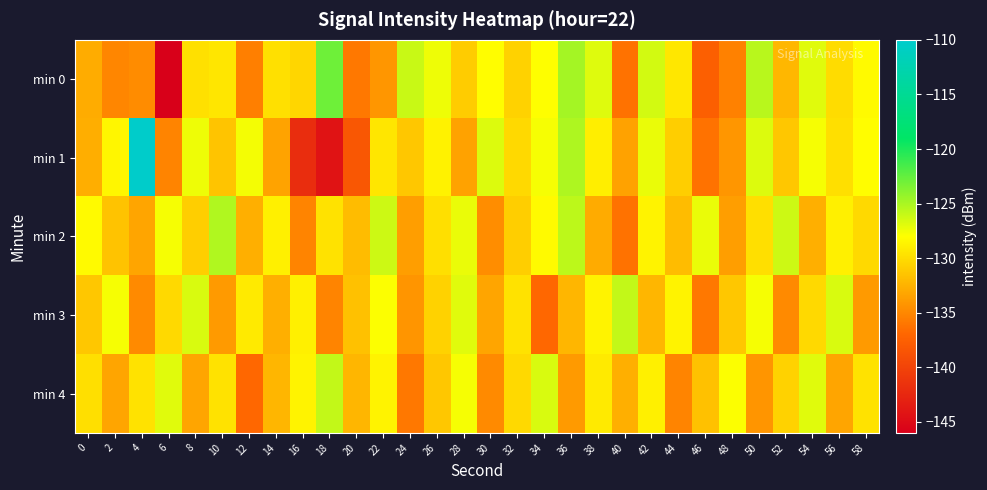

Which label corresponds to the smallest value in the chart?

6